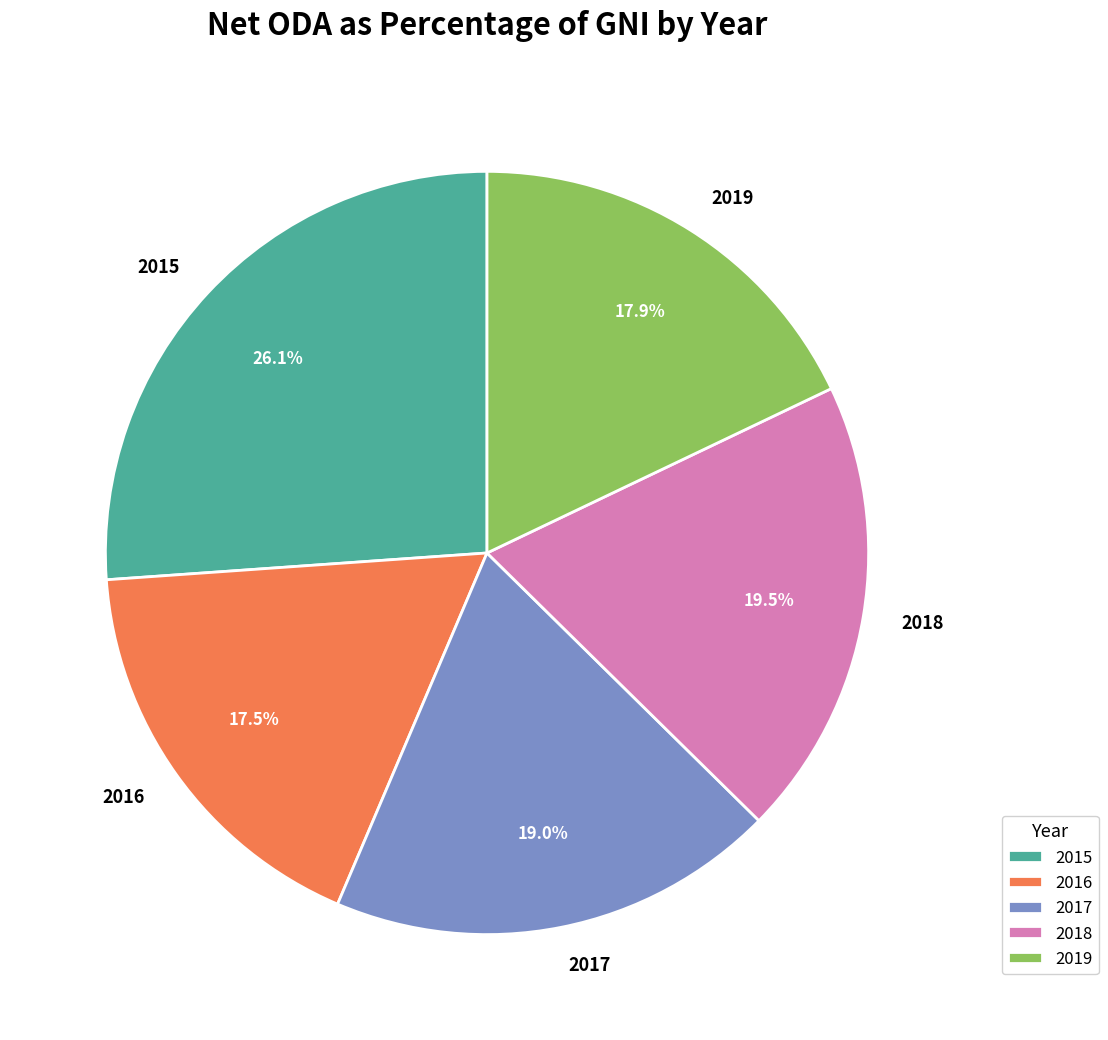

Is there a majority slice in this chart?

No